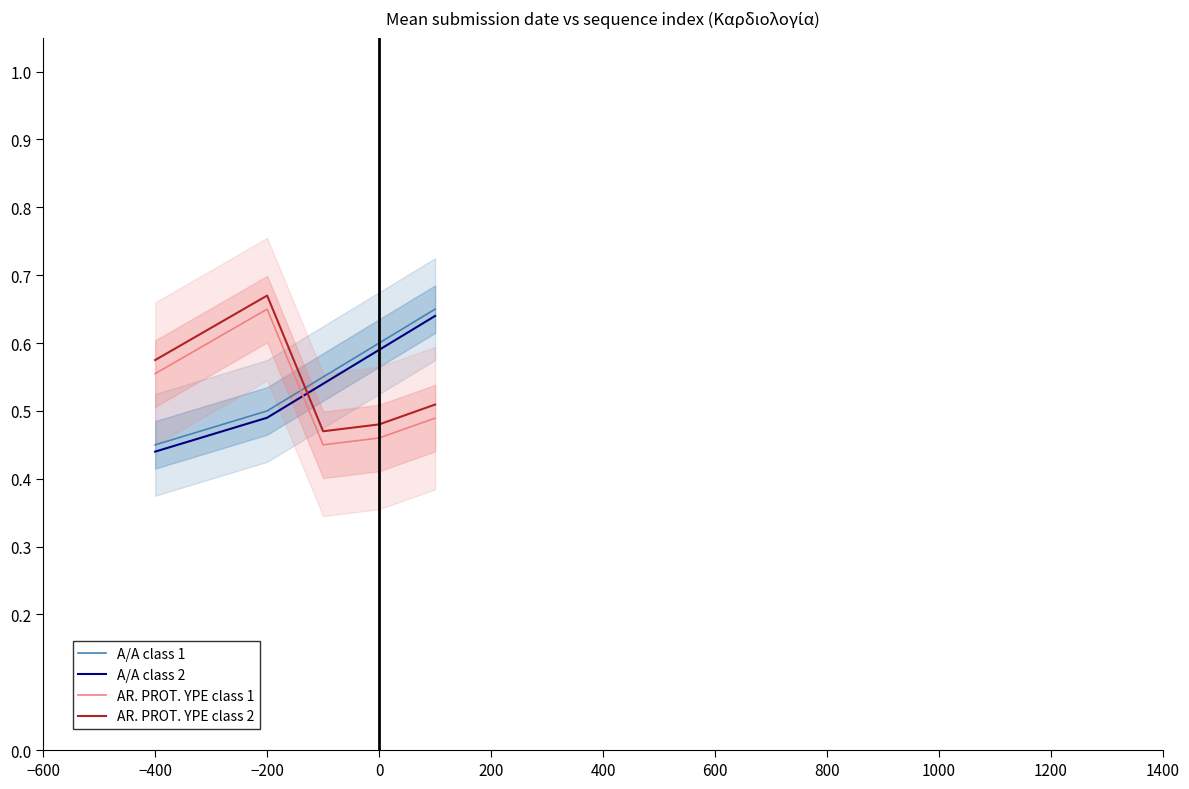

What are all the series names shown in the legend?

A/A class 1, A/A class 2, AR. PROT. YPE class 1, AR. PROT. YPE class 2